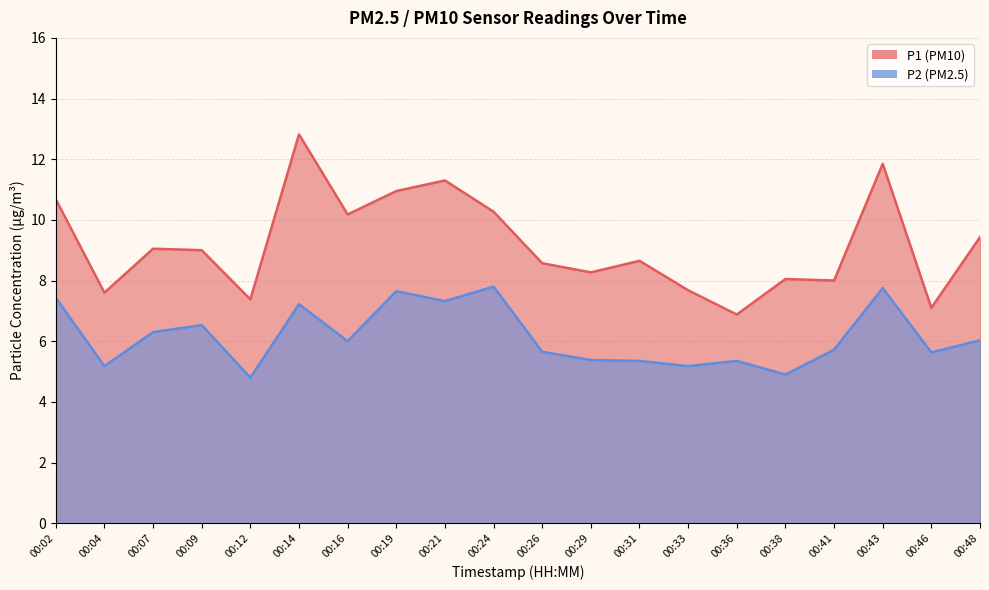

What is the greatest value displayed?

12.8